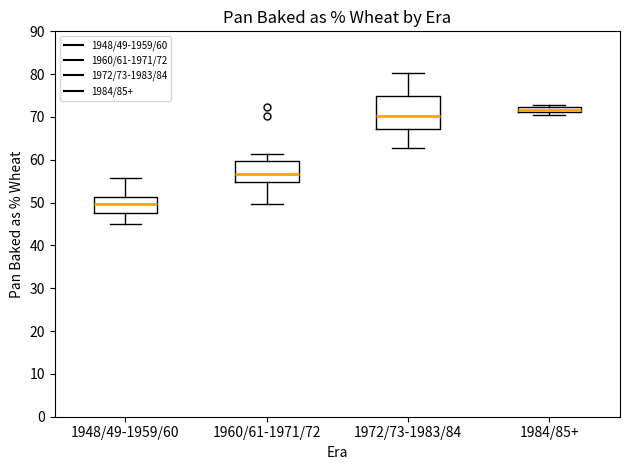

Which box is the tallest, from its lower edge to its upper edge?

1972/73-1983/84